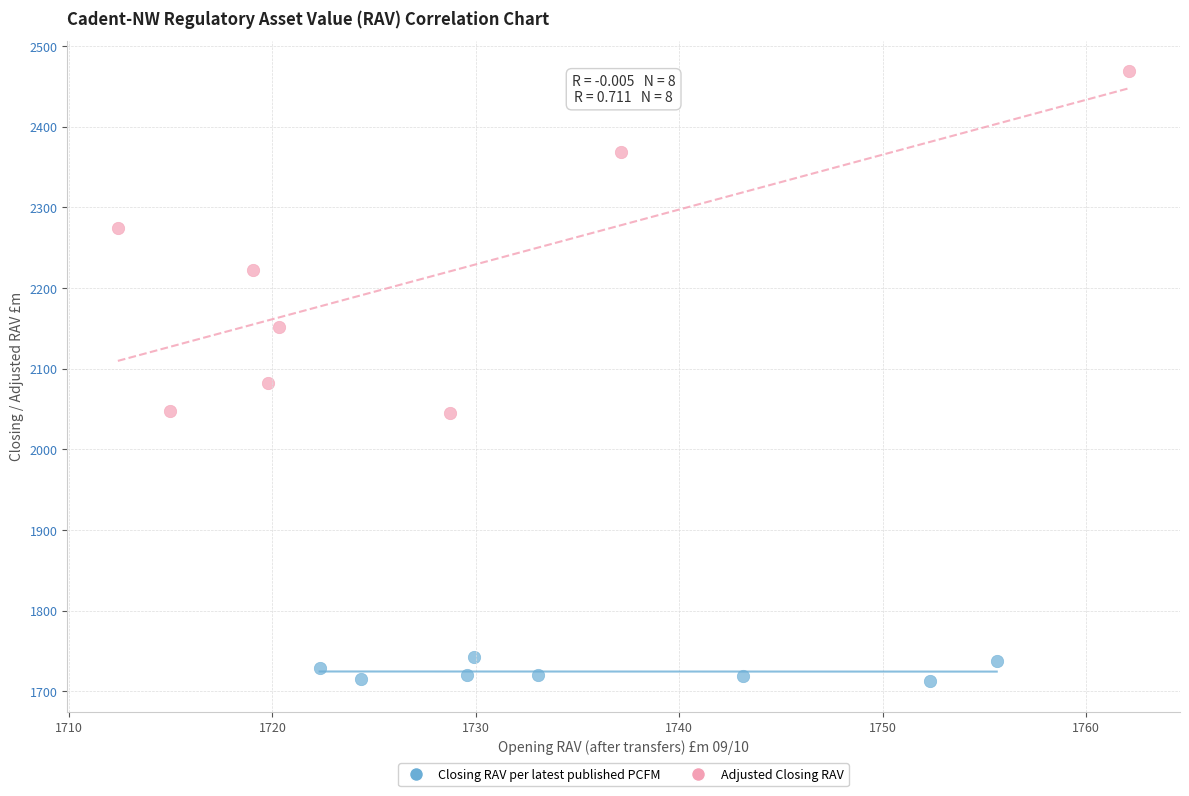

Which series reaches the minimum Y coordinate?

Closing RAV per latest published PCFM